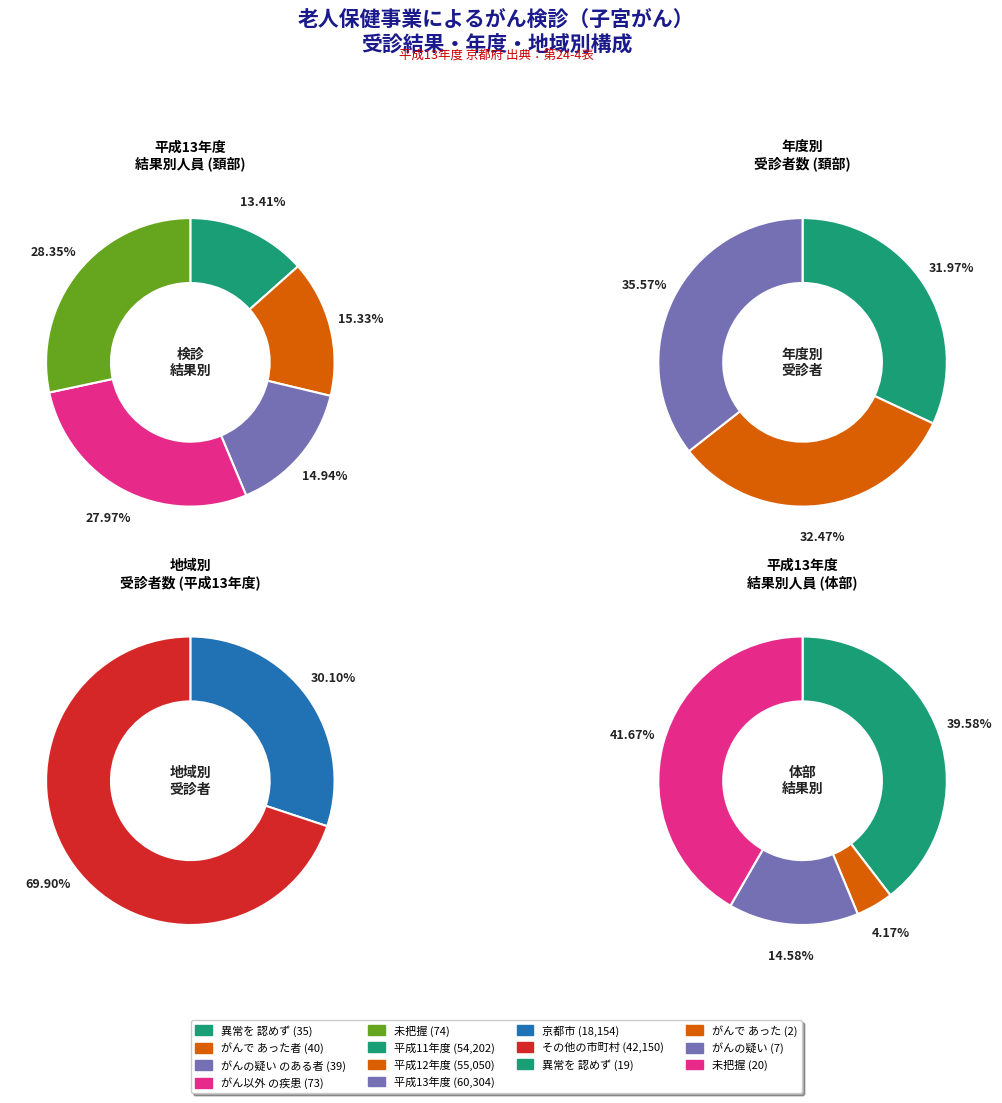

Between 1 and 4, which series saw the biggest shift?

未把握